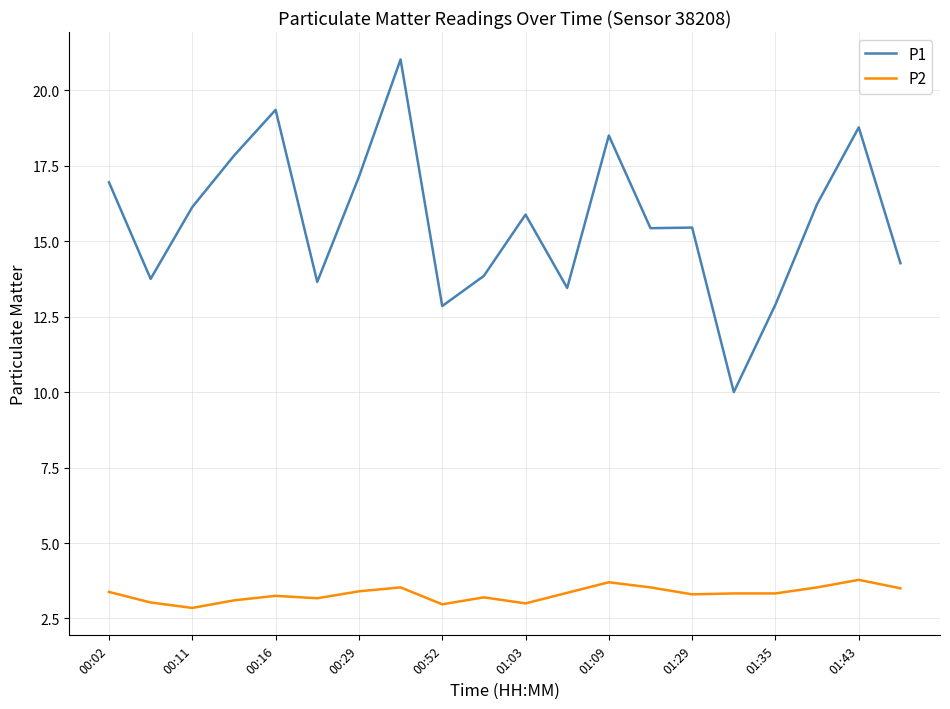

What is the difference between the maximum and minimum values in the P1 series?

11.0